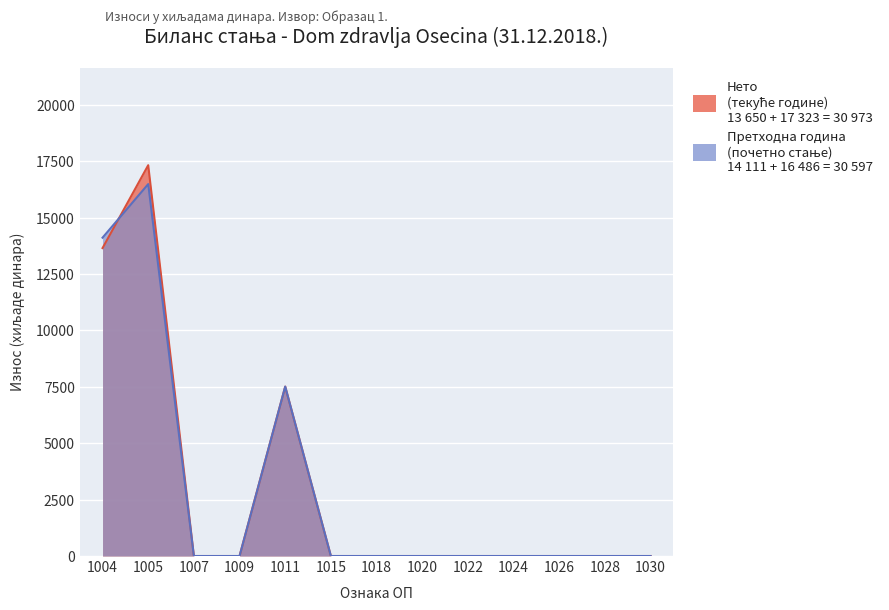

What is the total value across all series at 1005?

33809